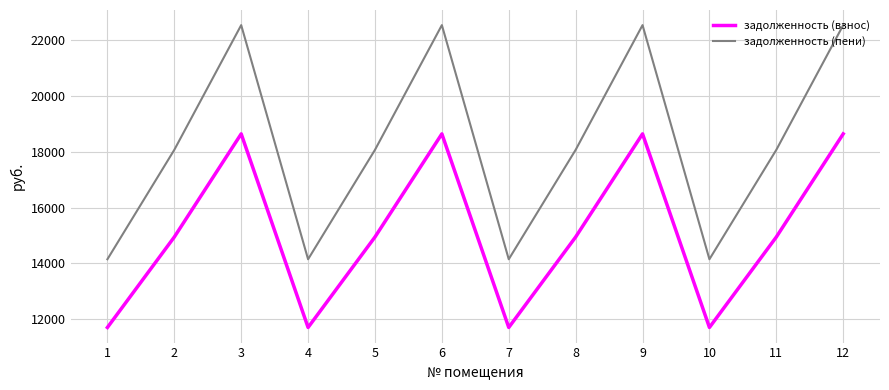

Rank the series by their maximum value, from lowest to highest.

задолженность (взнос), задолженность (пени)